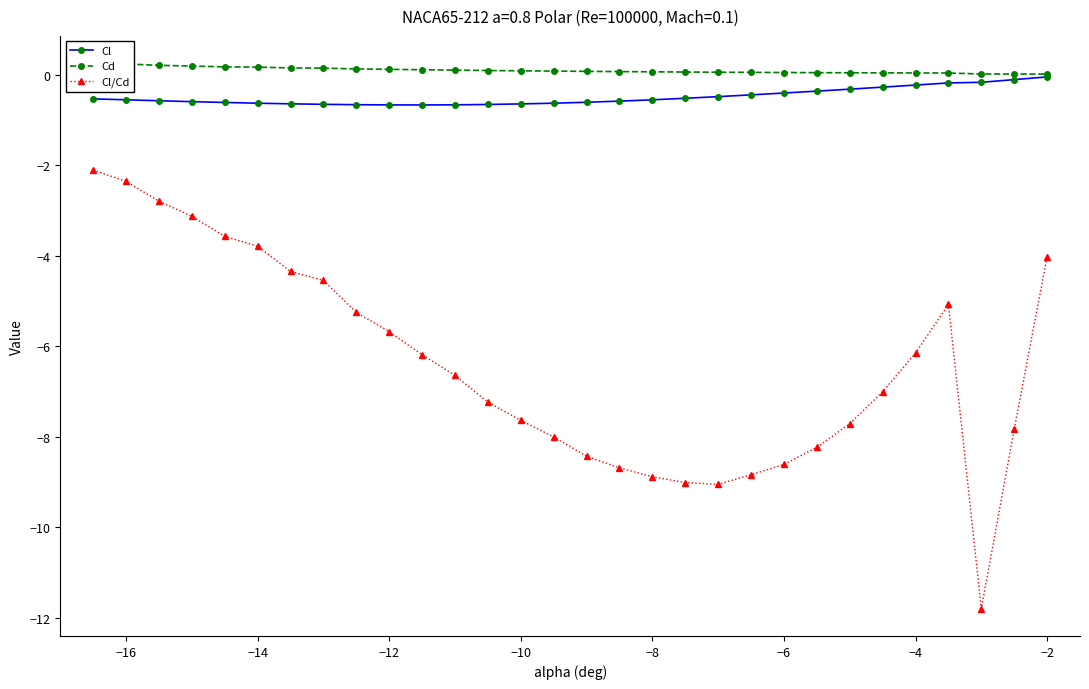

The Cl series shows -0.6 at −8. True or false?

True